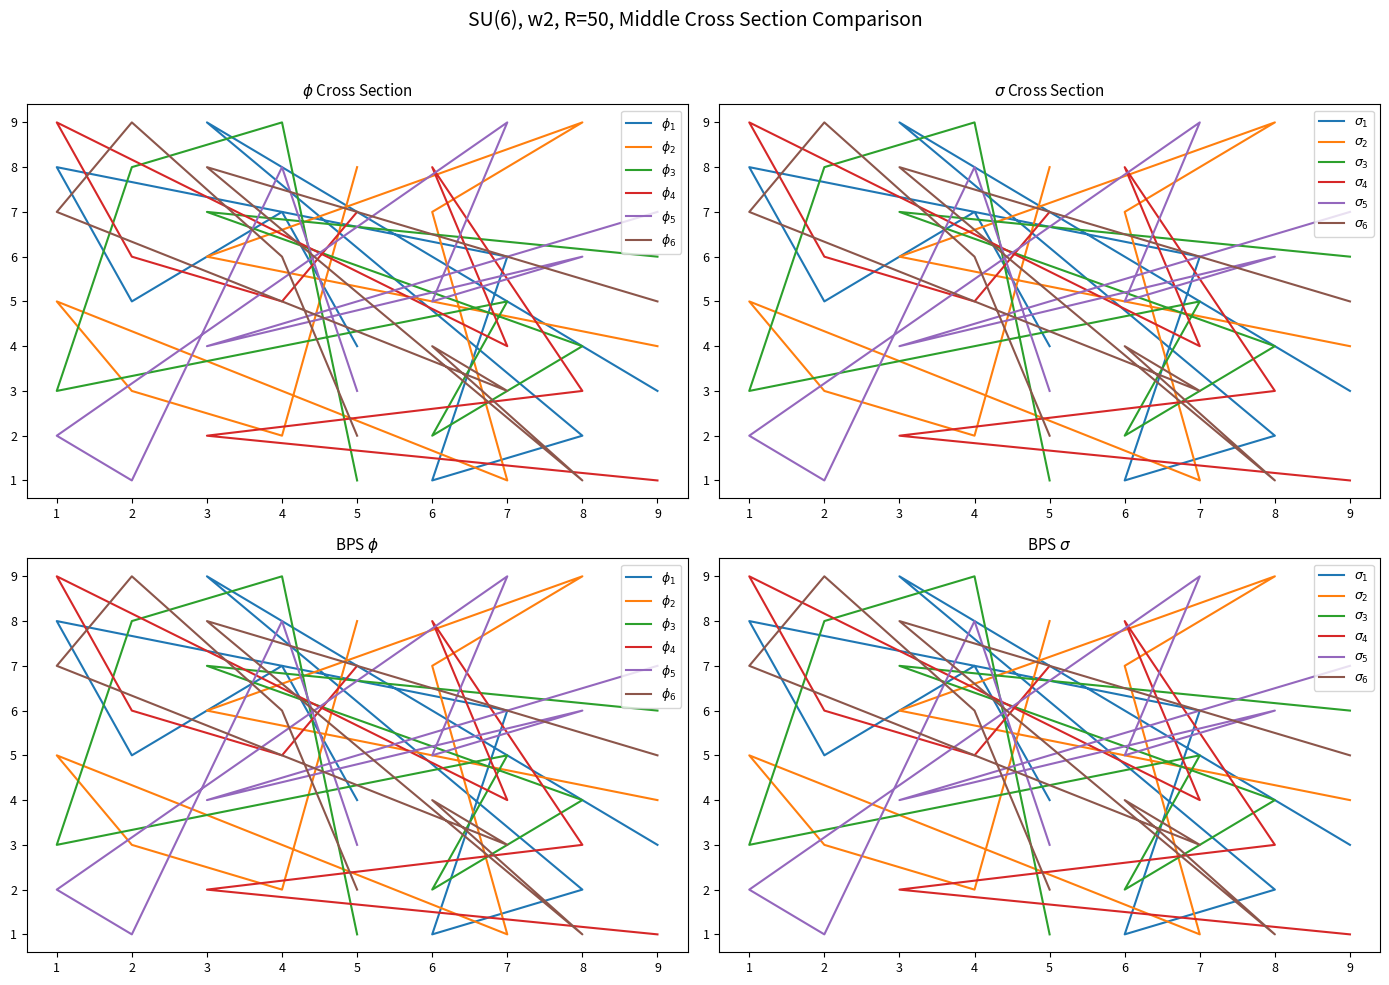

What is the difference between the maximum and second lowest values in the col_3 series?

7